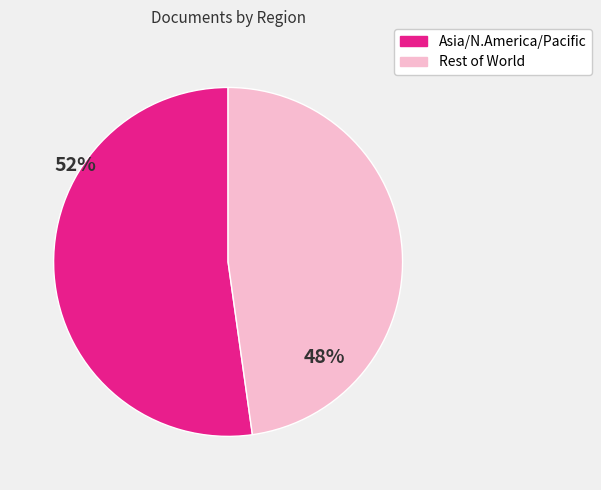

Does any single category account for the majority?

Yes